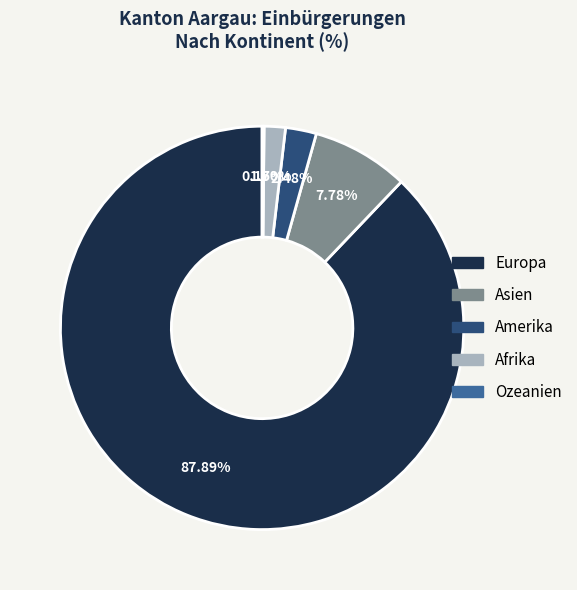

To the nearest percent, what is the combined percentage of Amerika and Afrika?

4%